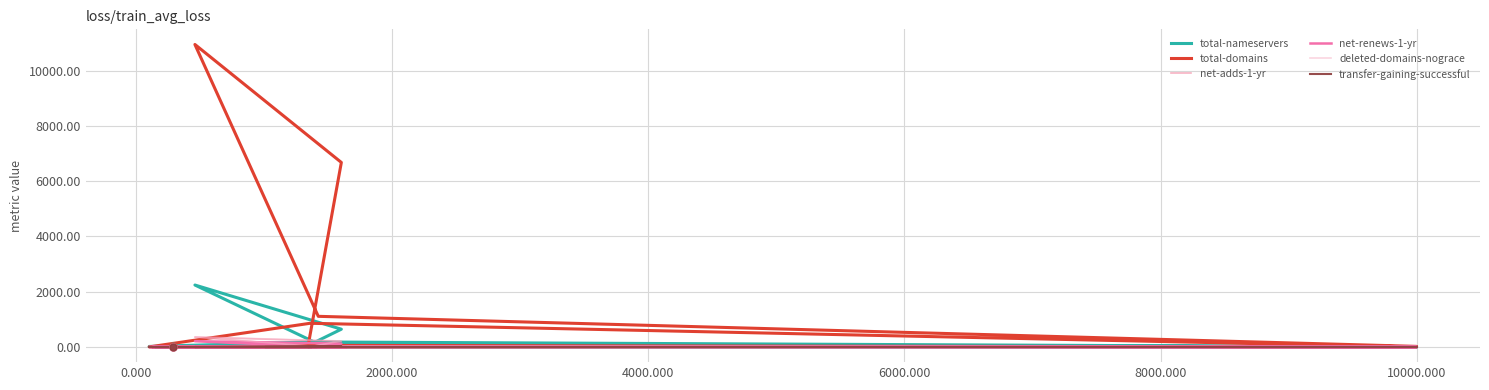

True or false: deleted-domains-nograce and net-adds-1-yr intersect in this chart.

False